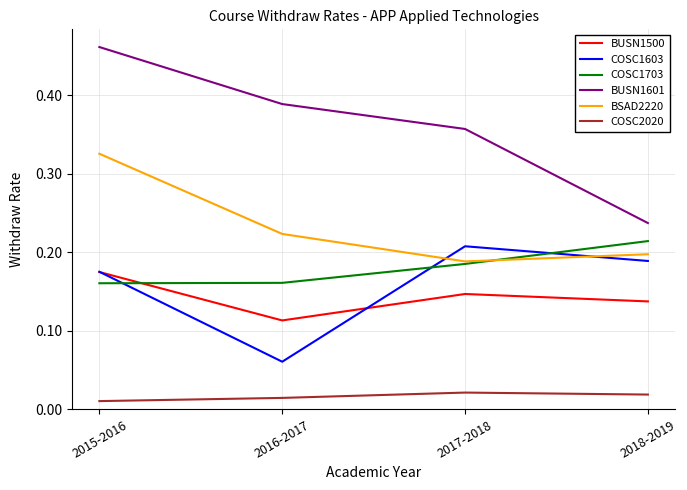

How many interior local peaks does the BUSN1500 series have?

1